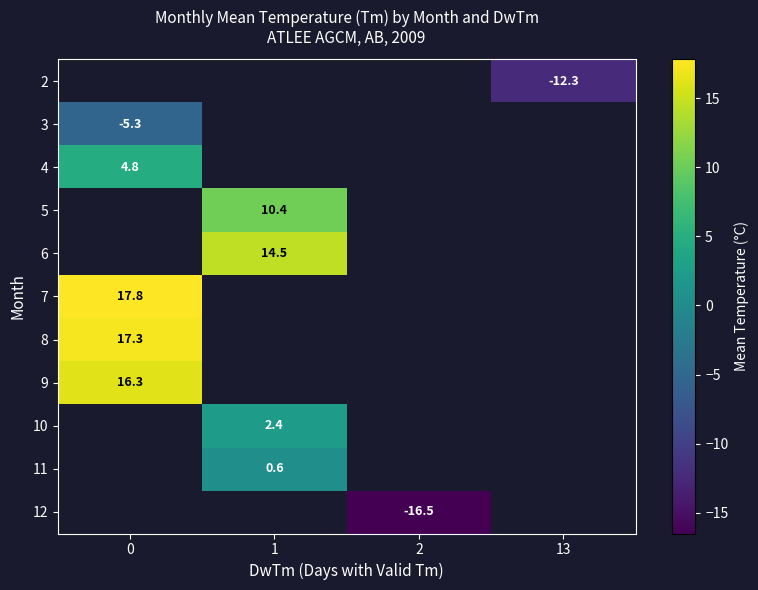

Is the value of row_8 at 2 greater than the value of row_7 at 1?

No